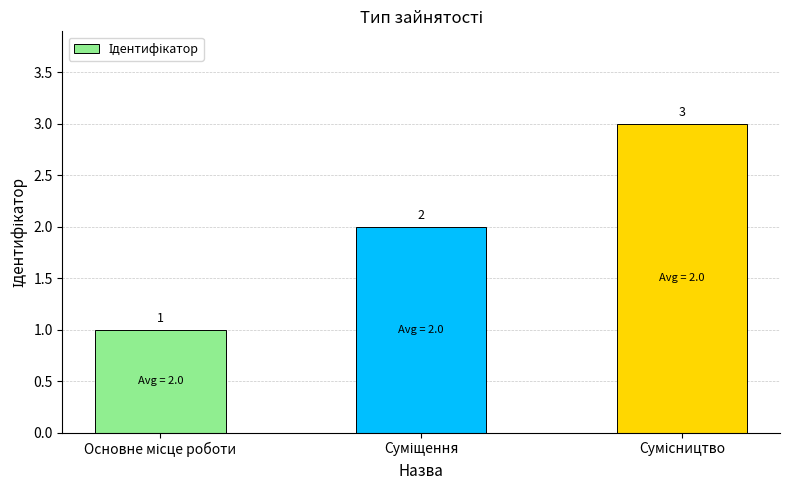

What is the value of the 3rd bar from the left?

3